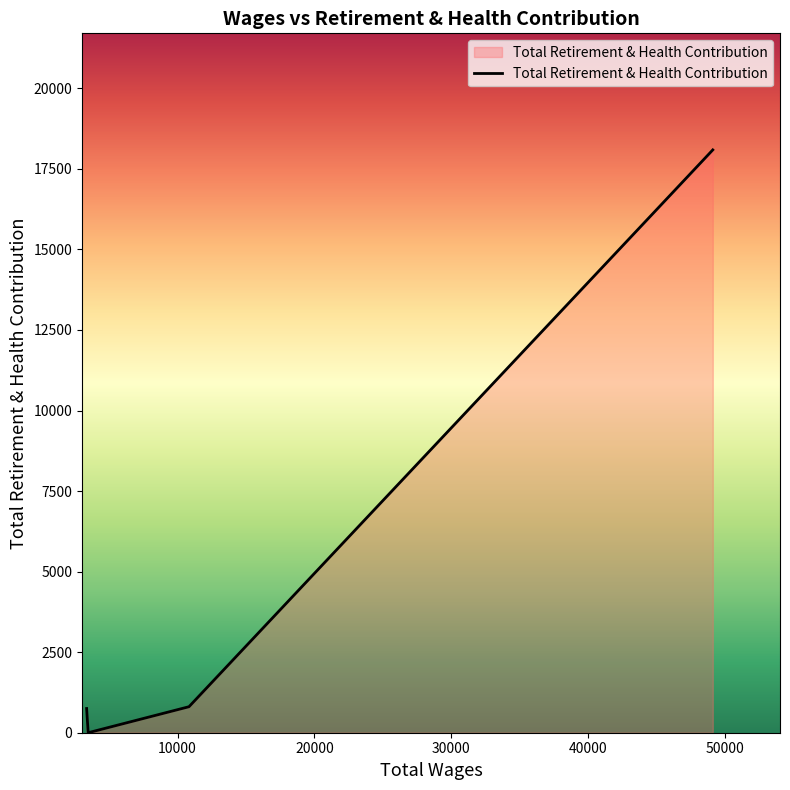

What is the maximum value shown in the chart?

18090